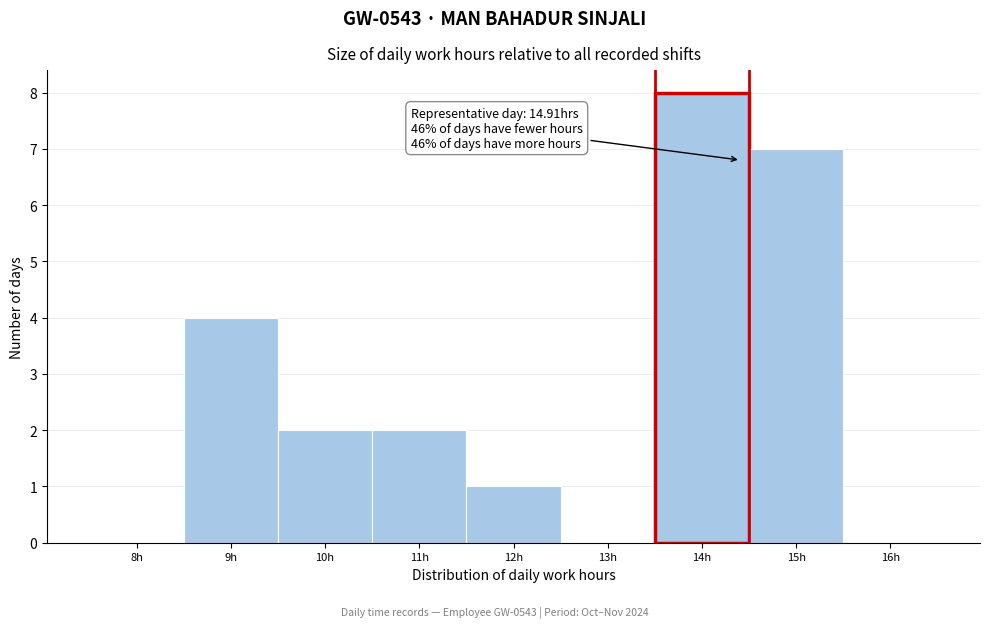

Reading left to right, what are all the values shown in this chart?

8h=0	9h=4	10h=2	11h=2	12h=1	13h=0	14h=8	15h=7	16h=0